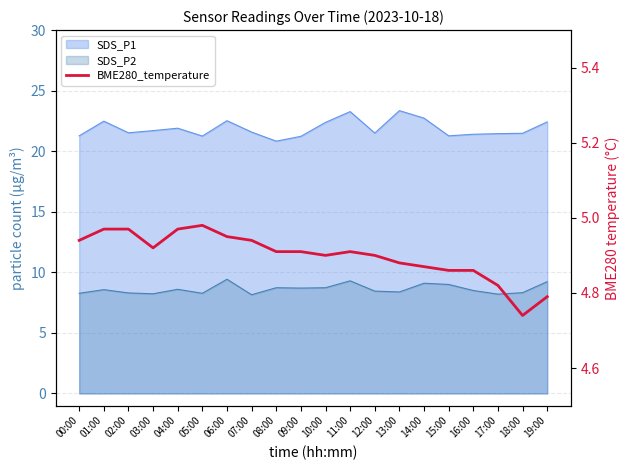

Reading left to right, extract all data points from this chart.

00:00=4.9	01:00=5.0	02:00=5.0	03:00=4.9	04:00=5.0	05:00=5.0	06:00=5.0	07:00=4.9	08:00=4.9	09:00=4.9	10:00=4.9	11:00=4.9	12:00=4.9	13:00=4.9	14:00=4.9	15:00=4.9	16:00=4.9	17:00=4.8	18:00=4.7	19:00=4.8